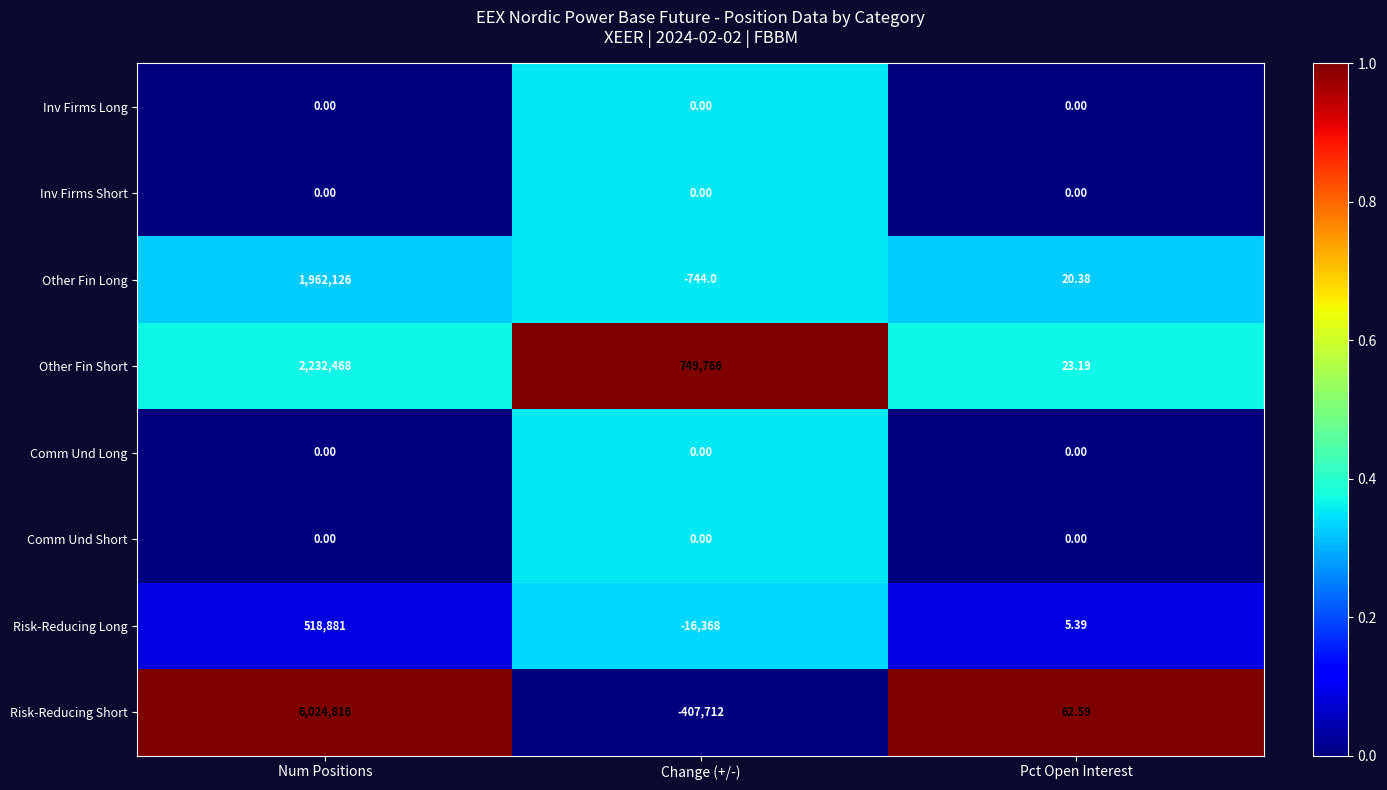

At which category is the sum across all series the highest?

Num Positions